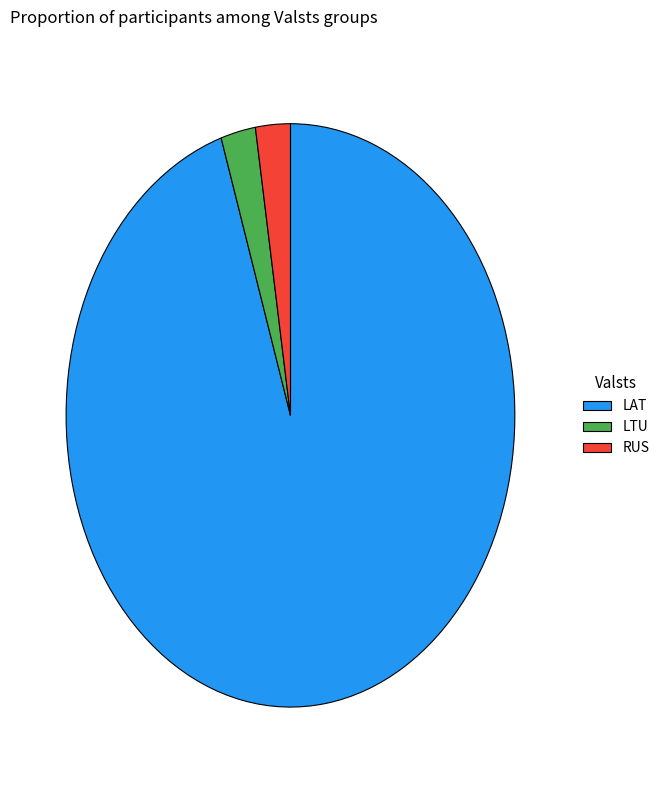

Which slice represents more than half of the pie?

LAT